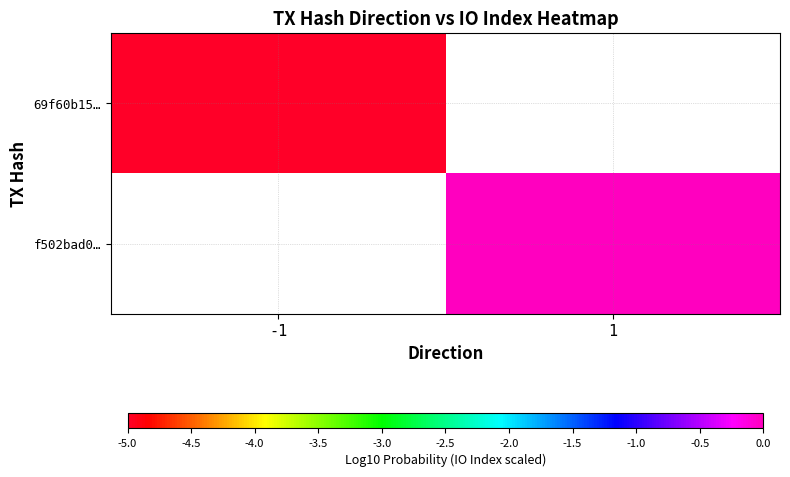

At how many categories does at least one series exceed -4?

1